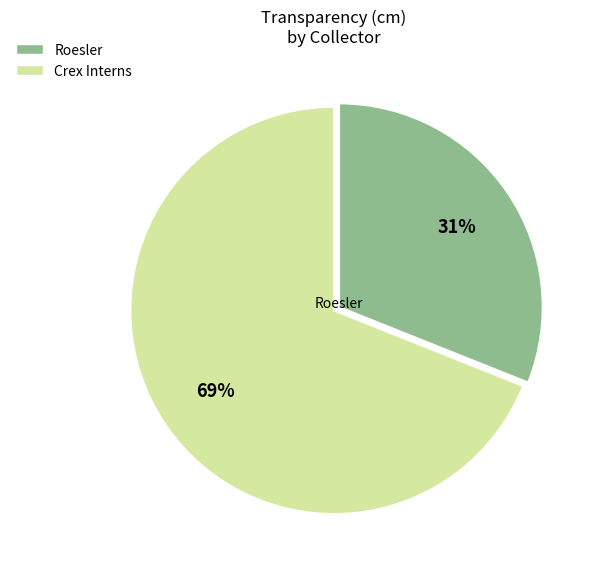

What is the smallest slice in the pie chart?

Roesler